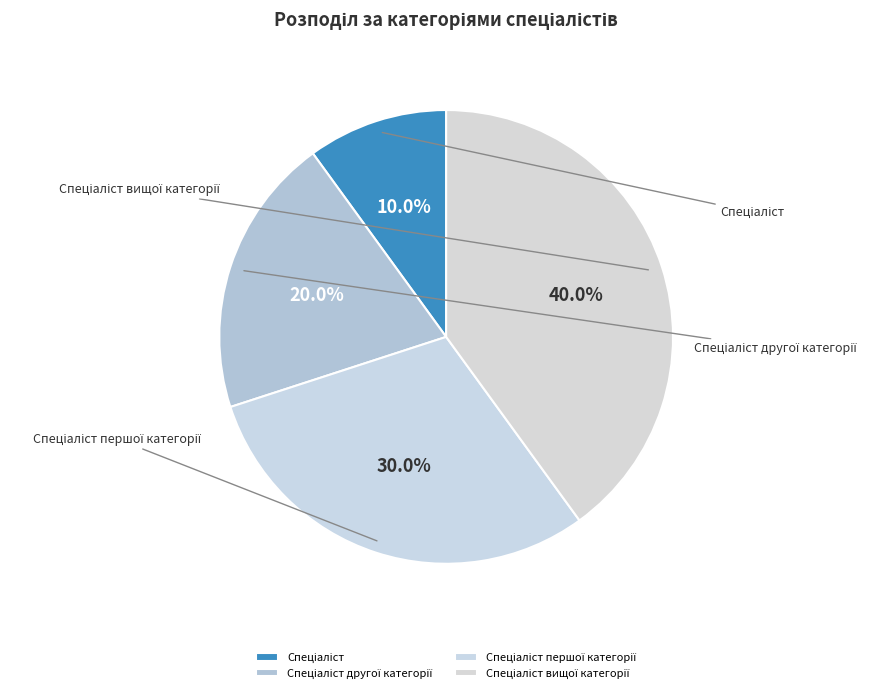

Does any single category account for the majority?

No